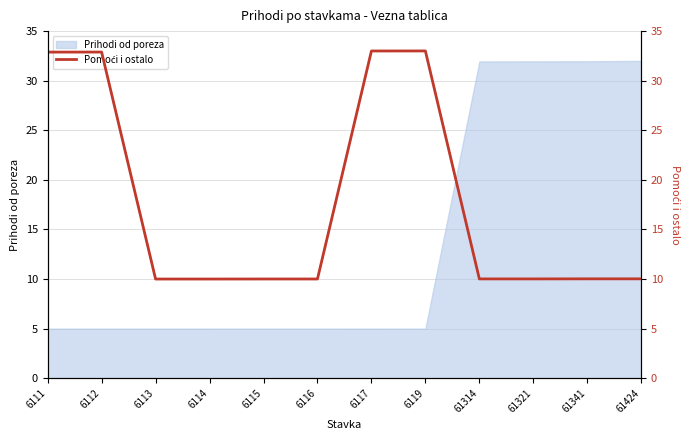

The value of Prihodi od poreza at 6115 is 5.0. True or false?

True